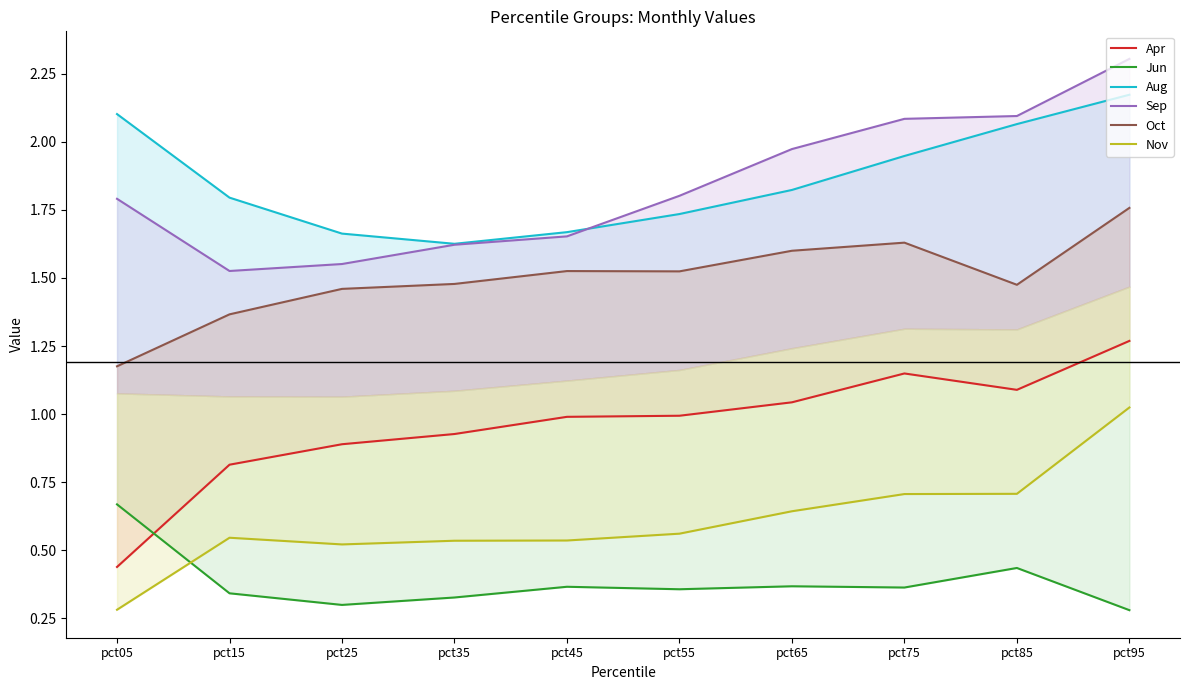

How many series are shown in this chart?

6